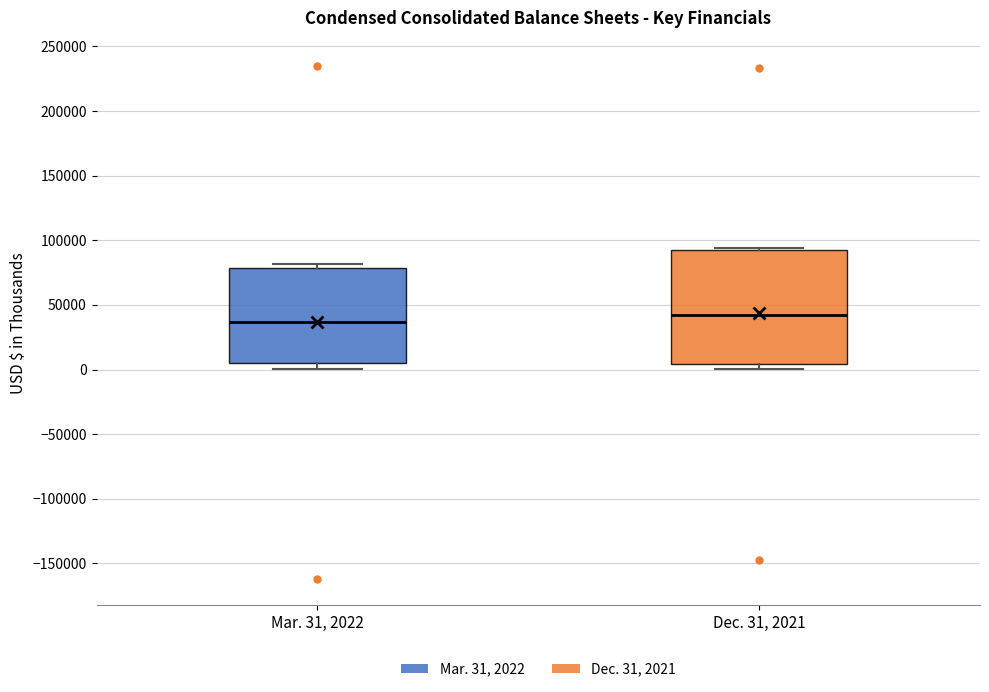

Which box's median line is the highest?

Dec. 31, 2021